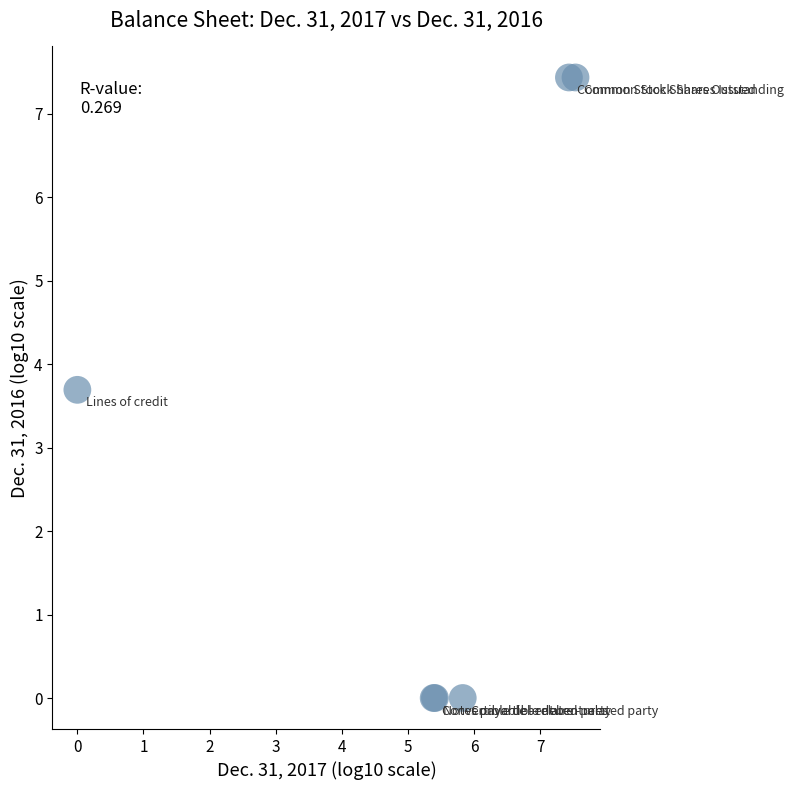

What Y value in the scatter plot is closest to 3?

3.7